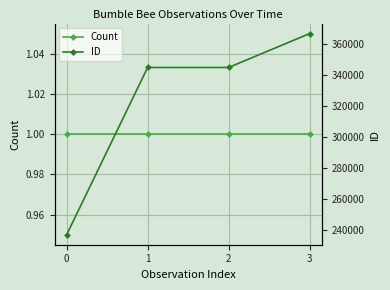

Reading right to left, transcribe all the data shown in this chart.

Count: 1	1	1	1
ID: 366630	344754	344753	236761